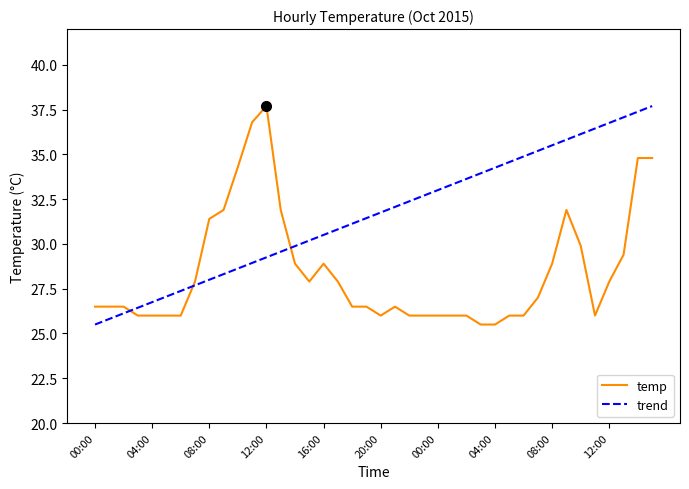

How many data points does each series have?

40